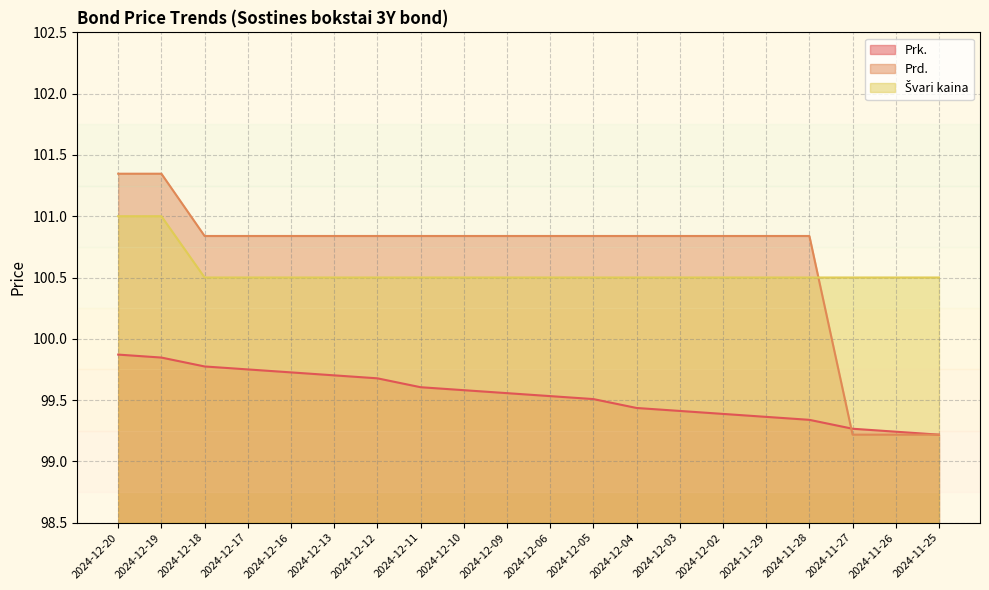

How many series are shown in this chart?

3